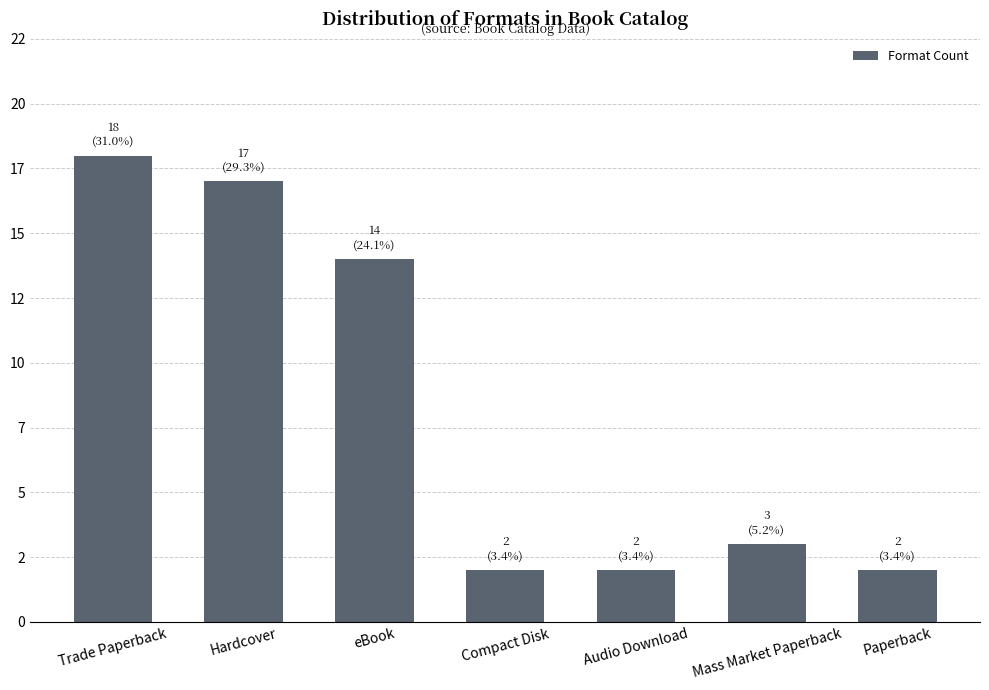

Is it true that the value at eBook is 9?

False